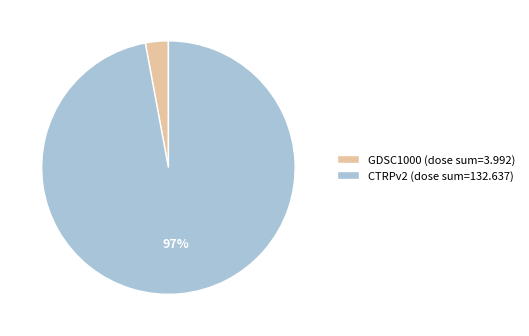

Between CTRPv2 (dose sum=132.637) and GDSC1000 (dose sum=3.992), which is larger?

CTRPv2 (dose sum=132.637)